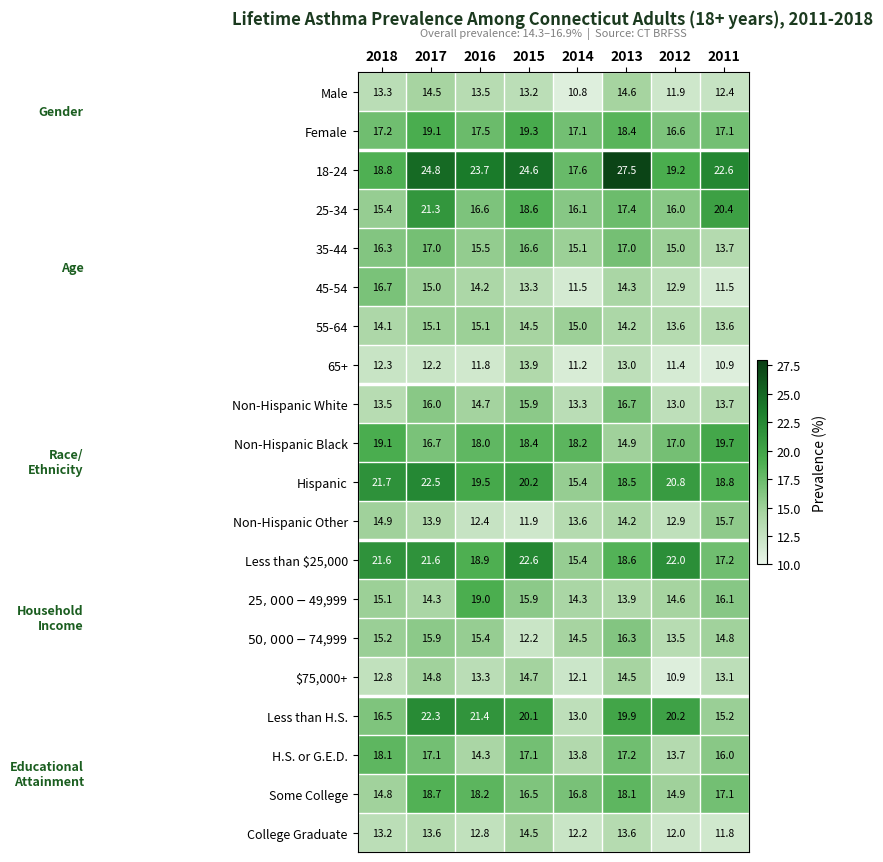

What is the difference between the second highest and minimum values in the Non-Hispanic Other series?

3.0